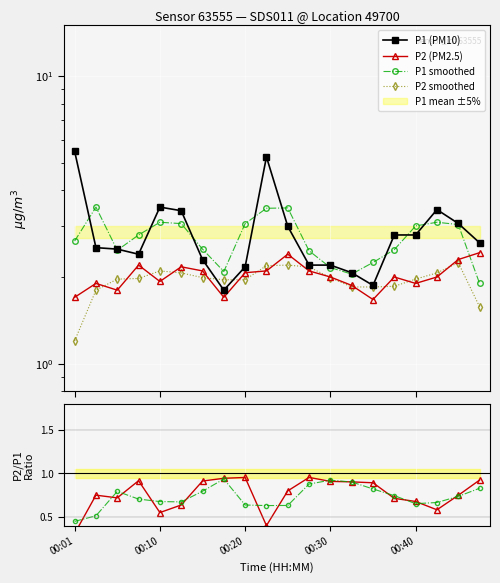

Reading left to right, list all the values displayed in this chart.

P1 (PM10): 5.5	2.5	2.5	2.4	3.5	3.4	2.3	1.8	2.2	5.2	3.0	2.2	2.2	2.1	1.9	2.8	2.8	3.4	3.1	2.6
P2 (PM2.5): 1.7	1.9	1.8	2.2	1.9	2.2	2.1	1.7	2.1	2.1	2.4	2.1	2.0	1.9	1.7	2.0	1.9	2.0	2.3	2.4
P1 smoothed: 2.7	3.5	2.5	2.8	3.1	3.1	2.5	2.1	3.1	3.5	3.5	2.5	2.2	2.0	2.2	2.5	3.0	3.1	3.0	1.9
P2 smoothed: 1.2	1.8	2.0	2.0	2.1	2.1	2.0	2.0	2.0	2.2	2.2	2.2	2.0	1.8	1.8	1.9	2.0	2.1	2.2	1.6
P2/P1 ratio: 0.3	0.8	0.7	0.9	0.6	0.6	0.9	0.9	1.0	0.4	0.8	1.0	0.9	0.9	0.9	0.7	0.7	0.6	0.7	0.9
ratio smoothed: 0.5	0.5	0.8	0.7	0.7	0.7	0.8	0.9	0.6	0.6	0.6	0.9	0.9	0.9	0.8	0.7	0.7	0.7	0.7	0.8